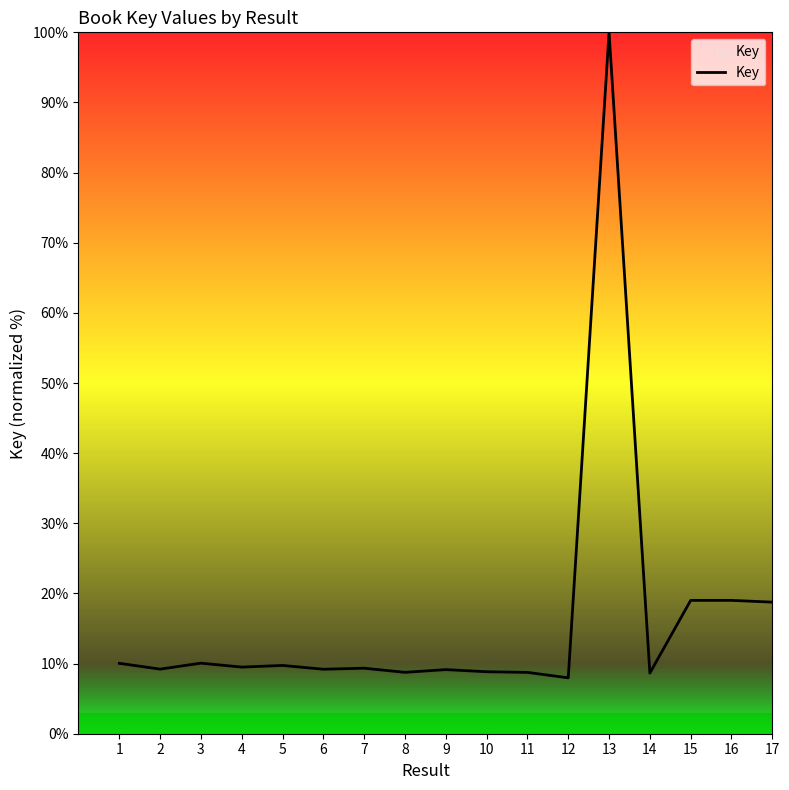

The chart shows a value of 15.8 at 2. True or false?

False